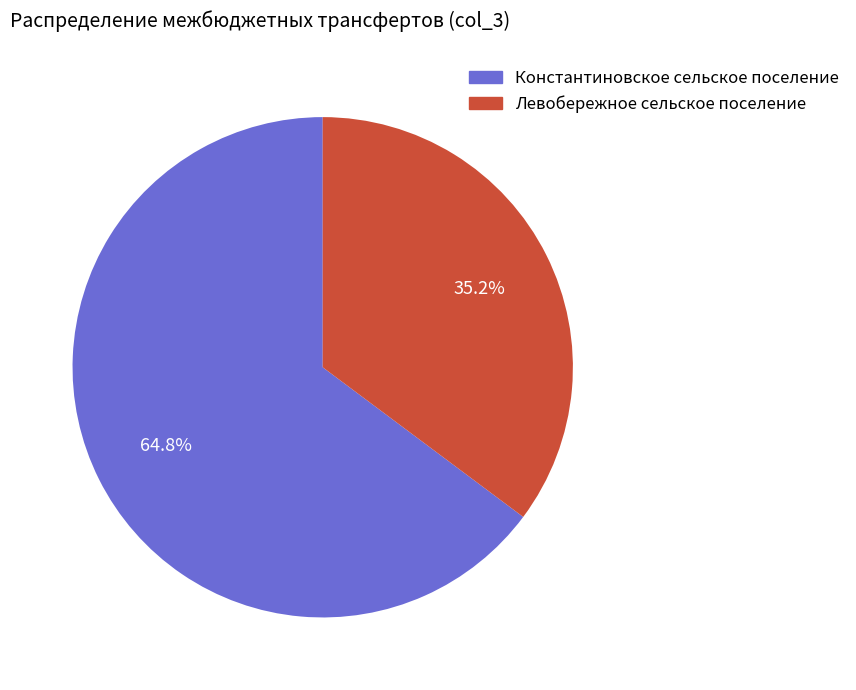

What is the smallest slice in the pie chart?

Левобережное сельское поселение